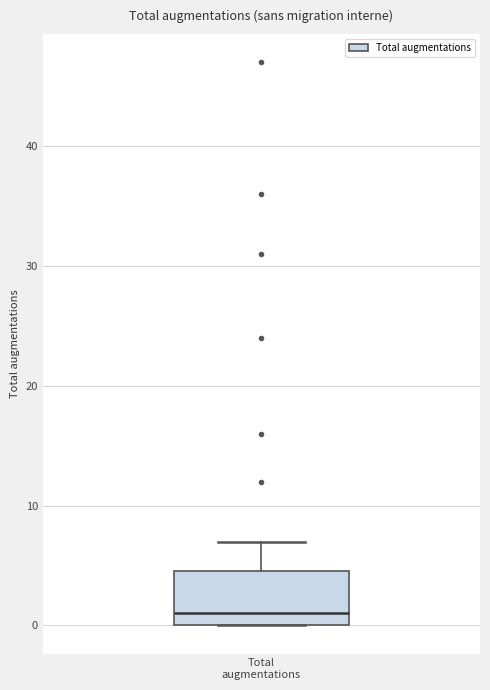

Read this box plot against the y-axis: the position of the median line, the range covered by the box, and the ends of both whiskers. The values are not printed on the chart, so give them approximately, as read against the axis.

median 1, box 0 to 5, whiskers 0 to 7